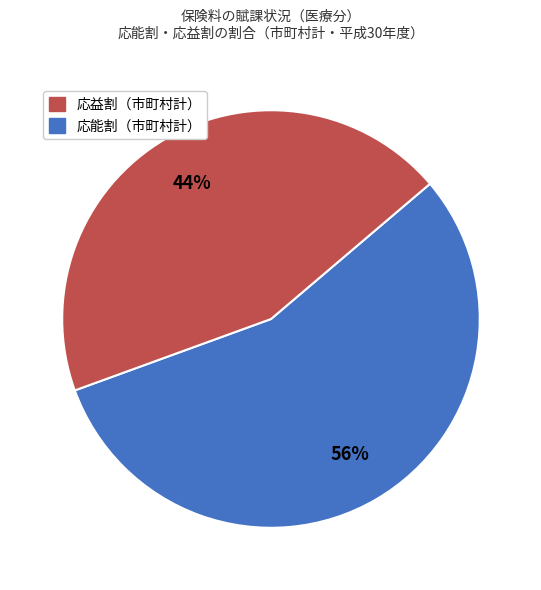

Is there a majority slice in this chart?

Yes